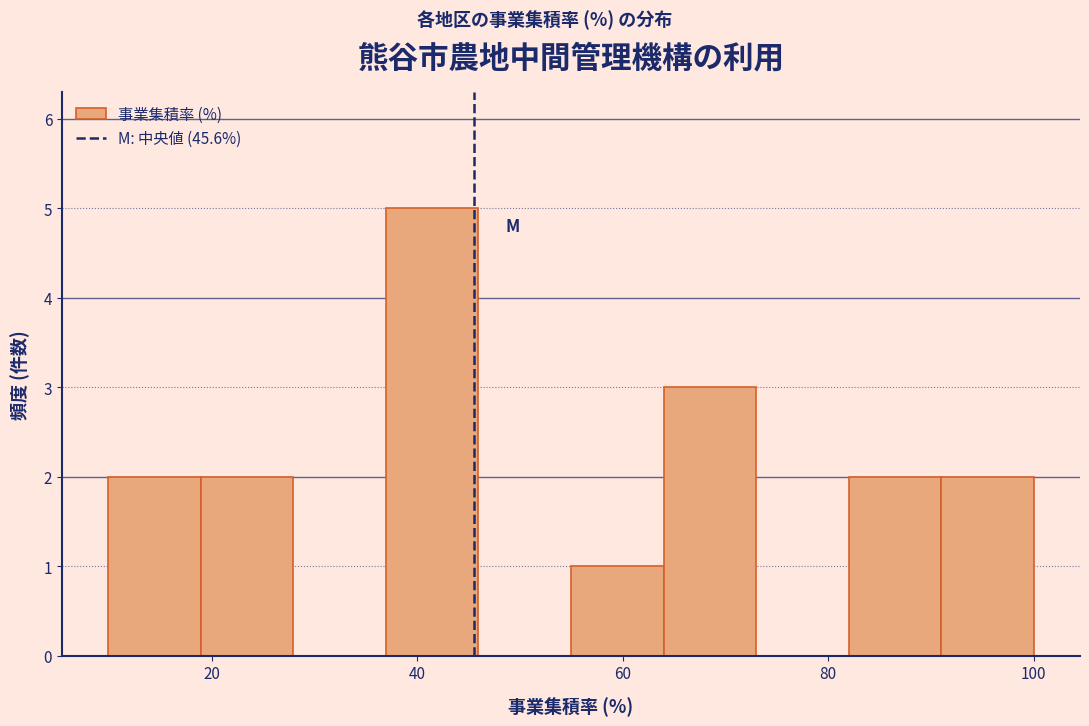

What is the height of the bar covering 18 to 28 on the x-axis? Neither the bar edges nor the heights are printed on the chart, so give them approximately, as read against the axes.

2